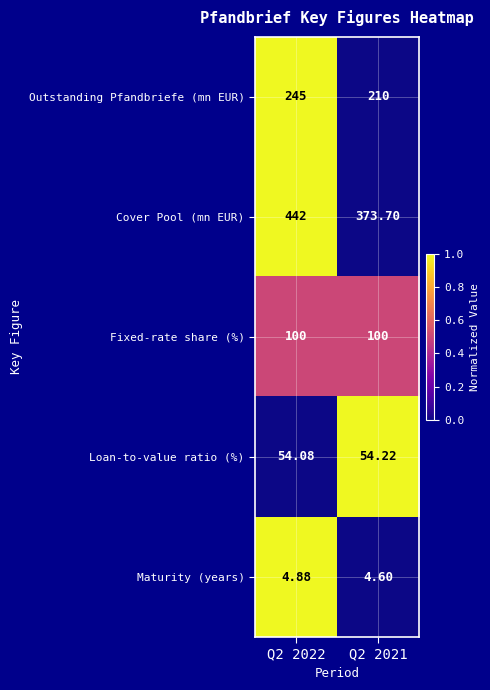

Rank the series by their maximum value, from highest to lowest.

Cover Pool (mn EUR), Outstanding Pfandbriefe (mn EUR), Fixed-rate share (%), Loan-to-value ratio (%), Maturity (years)